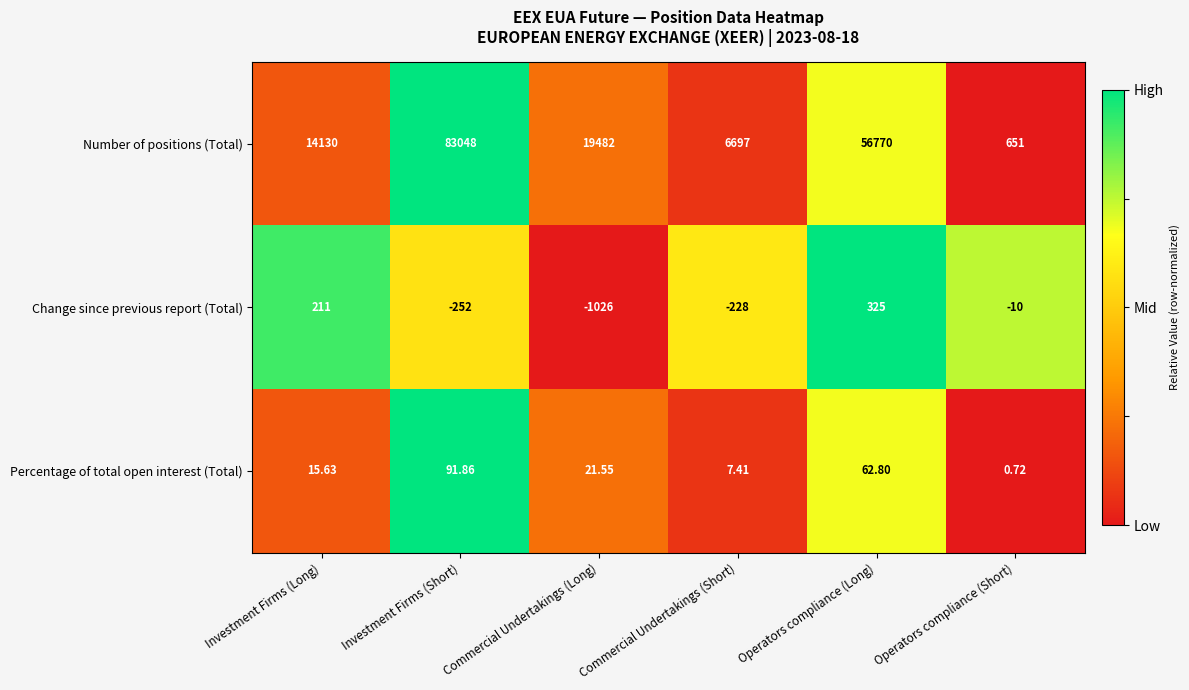

What is the greatest value displayed?

83048.0